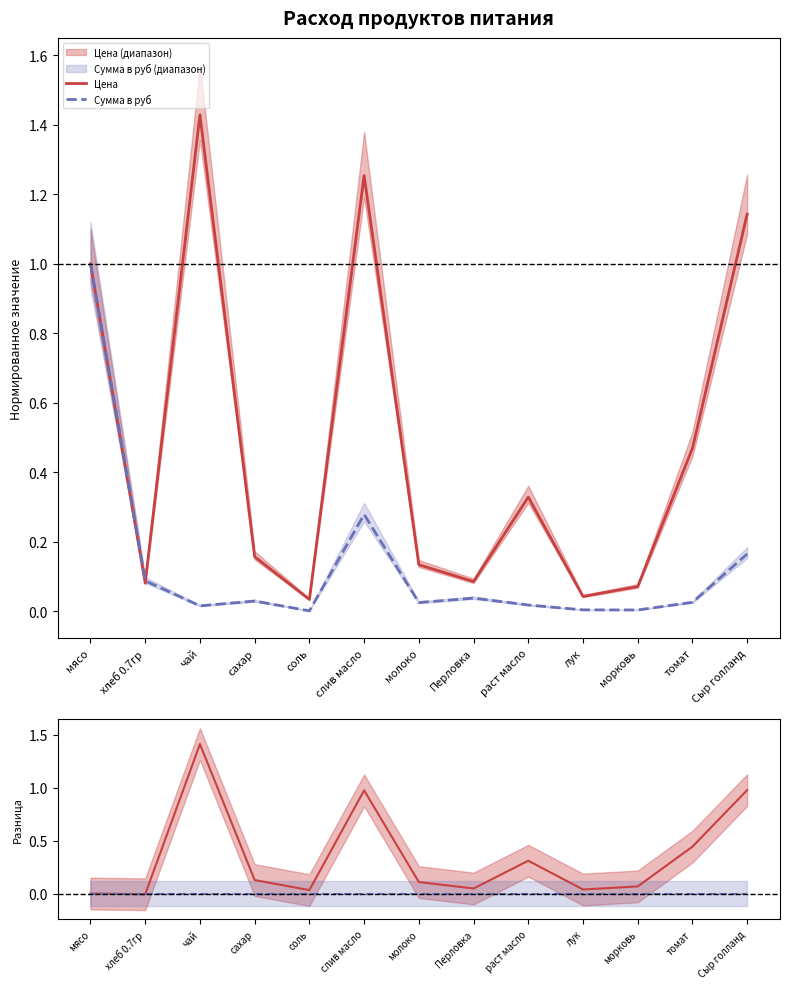

What is the sum of the Сумма в руб values at соль and слив масло?

0.3